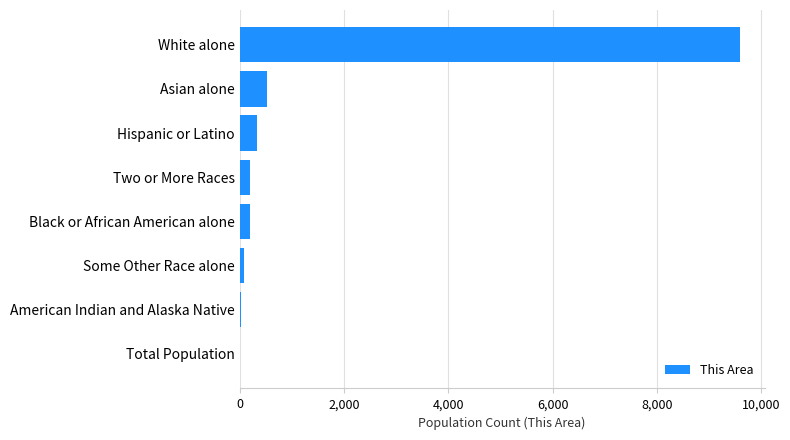

What is the maximum value shown in the chart?

9582